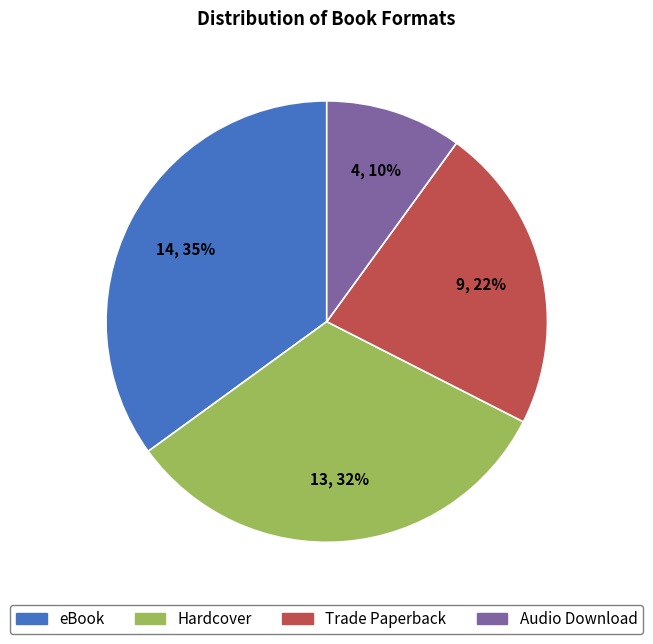

Is there any slice that represents more than half of the pie?

No